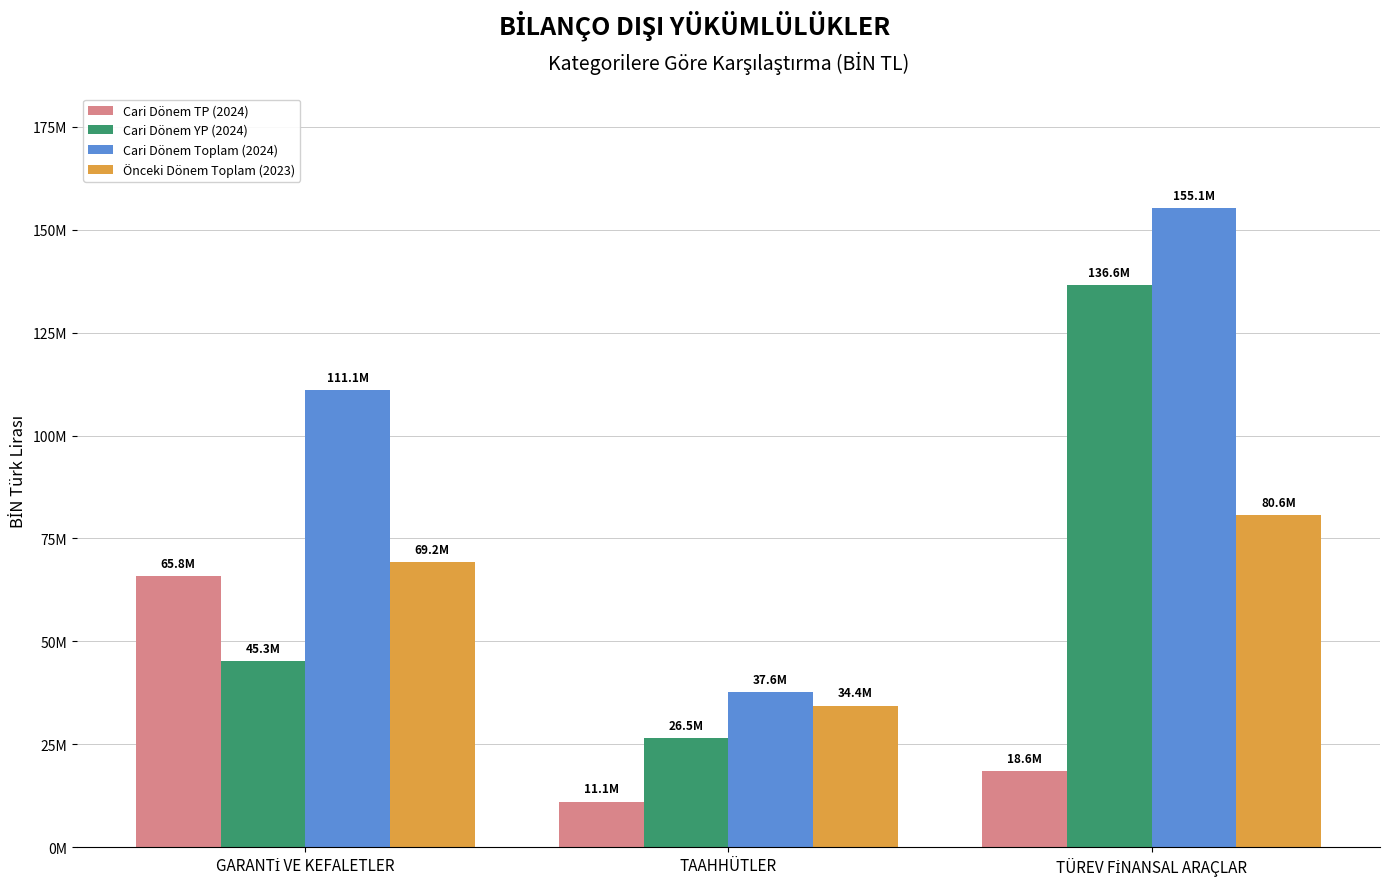

What is the maximum value shown in the chart?

155136518